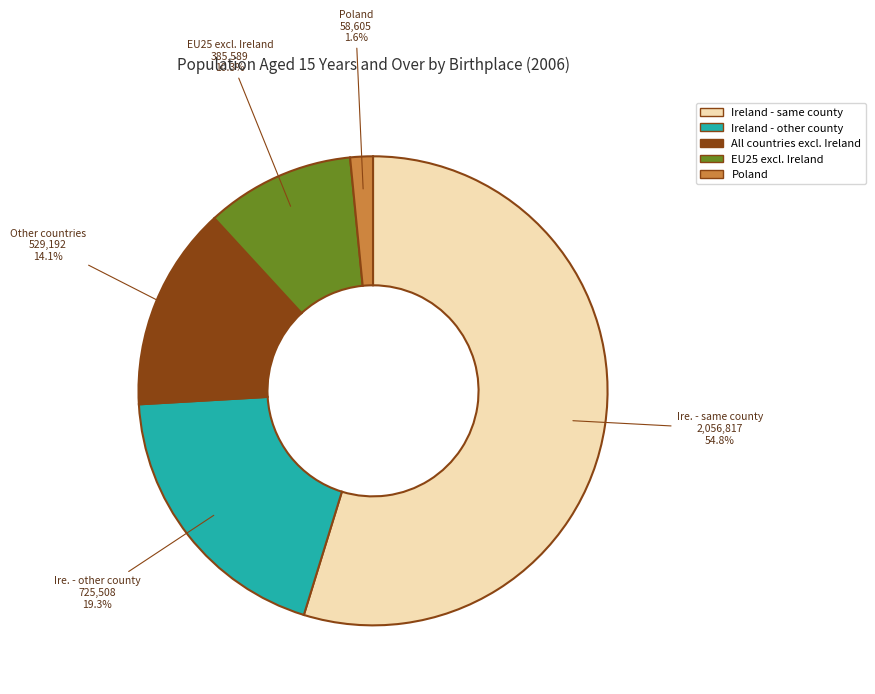

How many segments does this pie chart have?

5